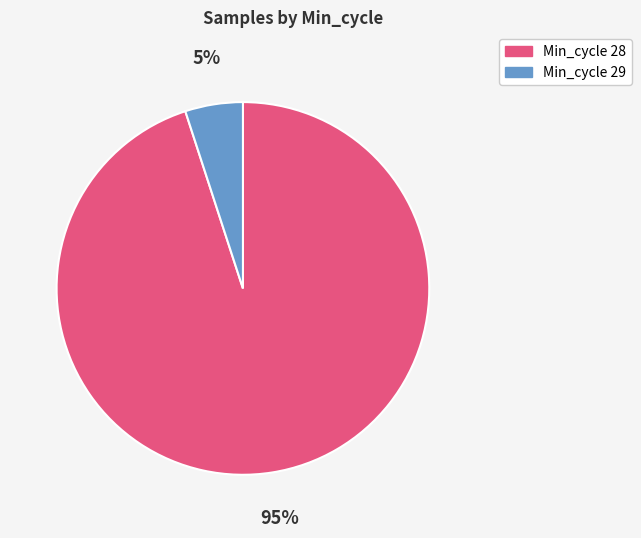

Which has a higher value, Min_cycle 29 or Min_cycle 28?

Min_cycle 28